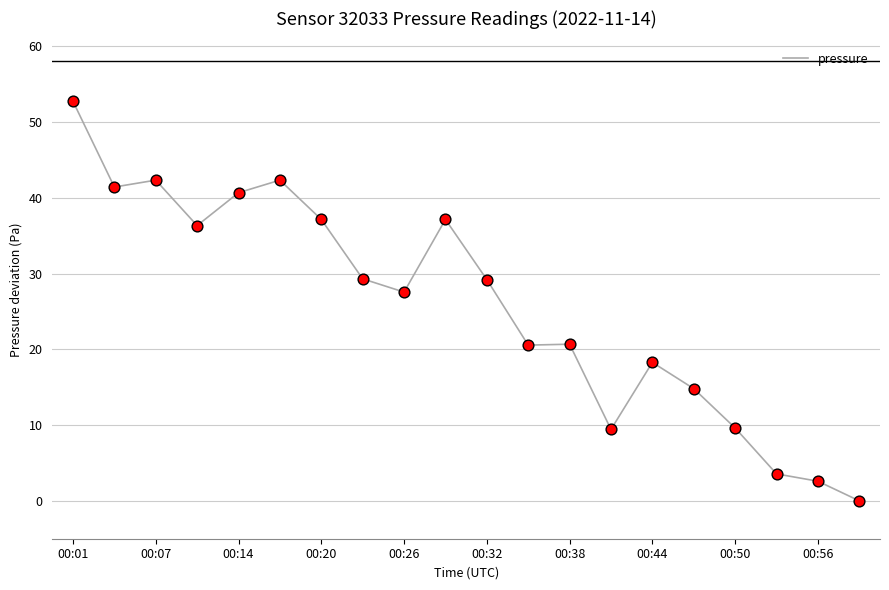

What is the maximum value shown in the chart?

52.8